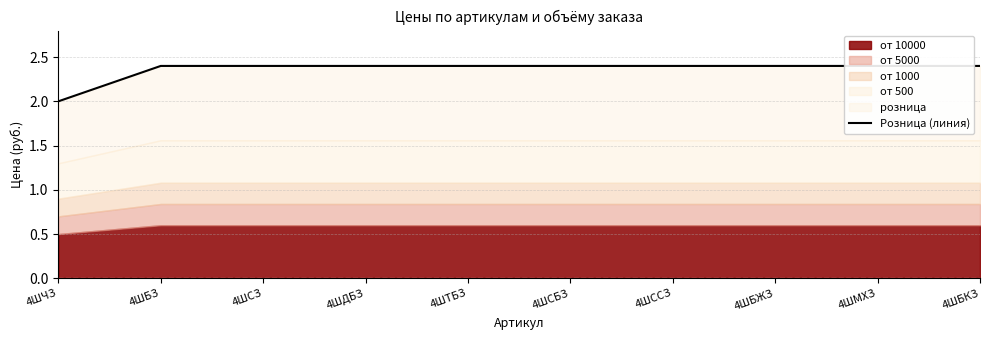

Which has a higher value, 4ШСБЗ or 4ШБЖЗ?

4ШСБЗ